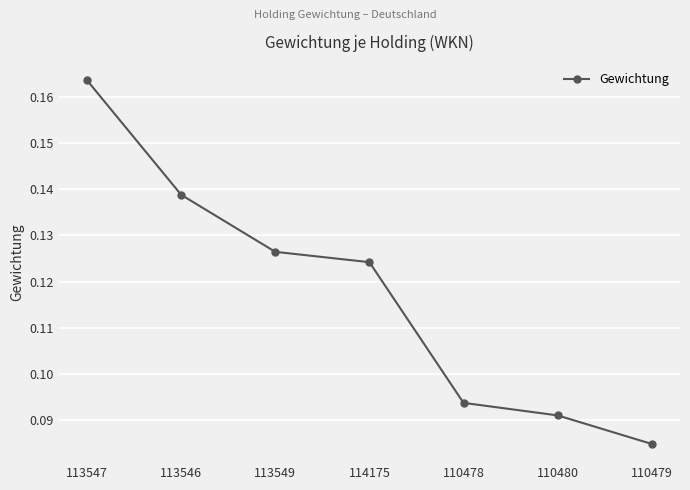

Rank the categories by value from highest to lowest.

113547, 113546, 113549, 114175, 110478, 110480, 110479